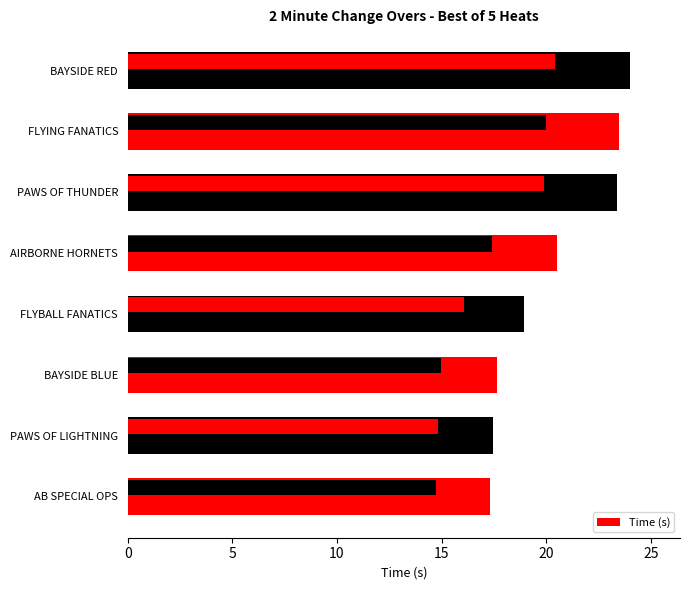

How many bars are there in total?

8